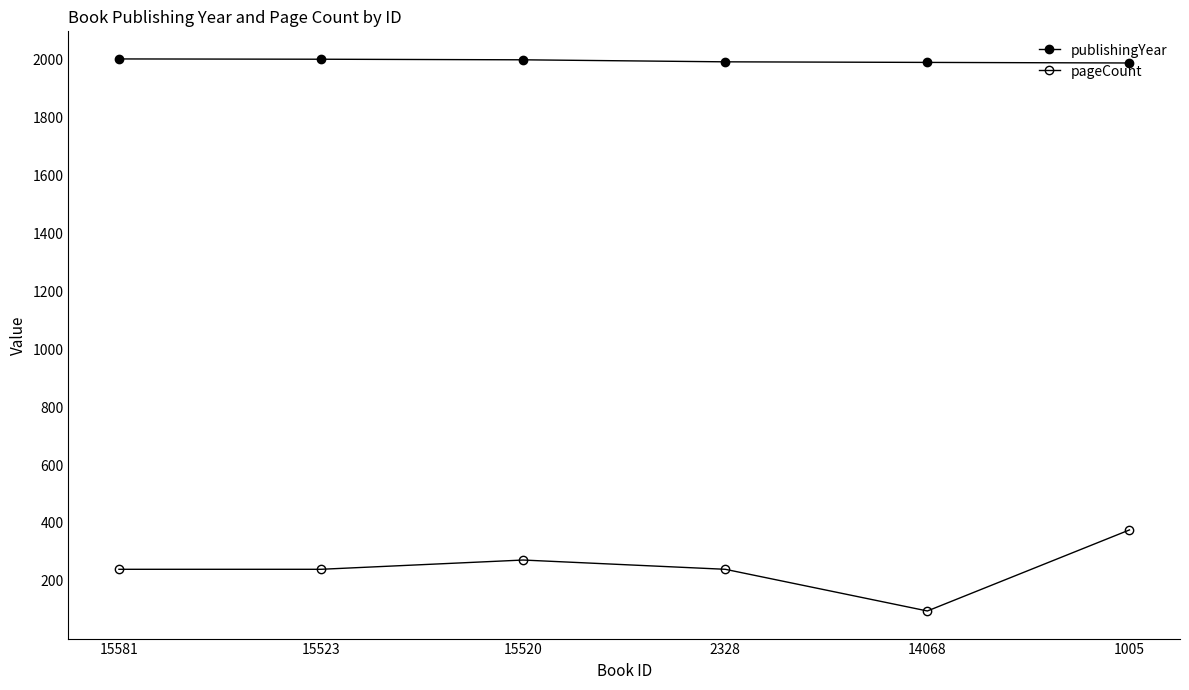

Is this an area chart (filled region under the line)?

No